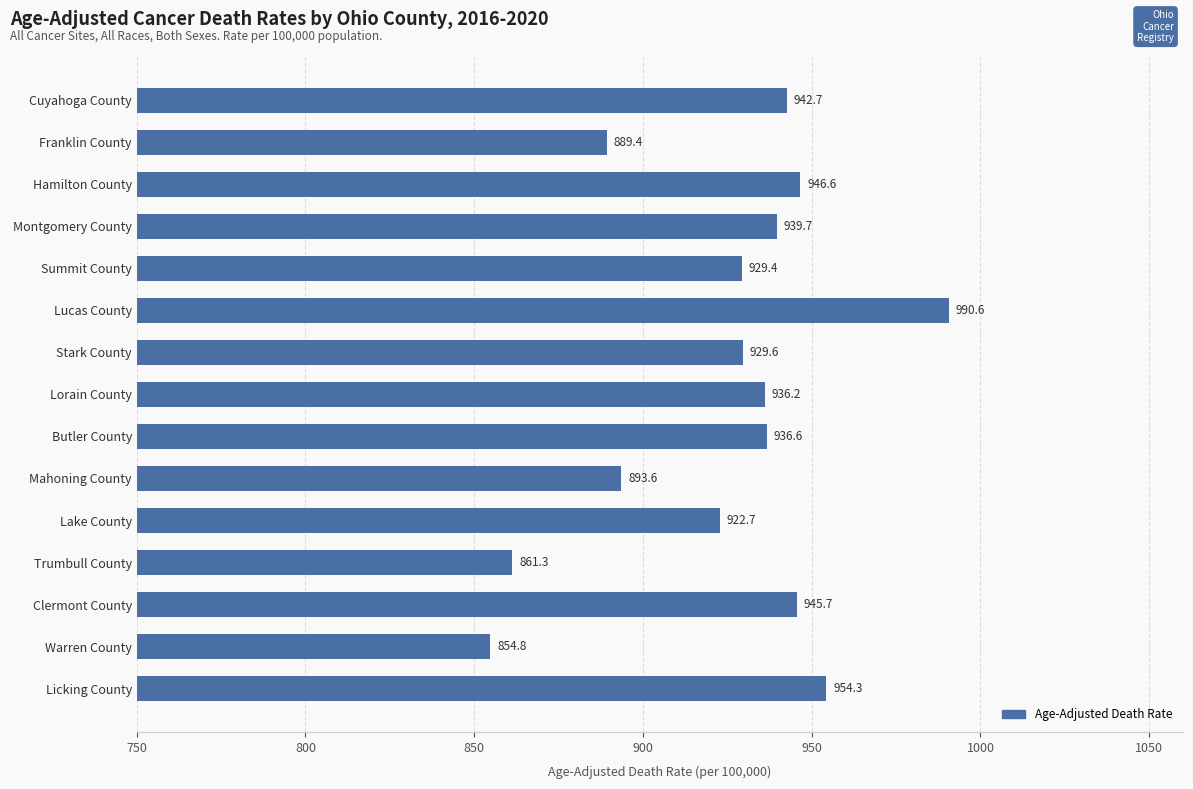

What is the value of the 7th bar from the top?

929.6